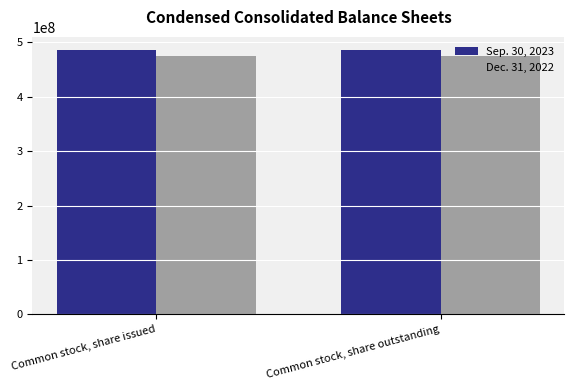

Is the value of Sep. 30, 2023 at Common stock, share issued greater than the value of Dec. 31, 2022 at Common stock, share outstanding?

Yes